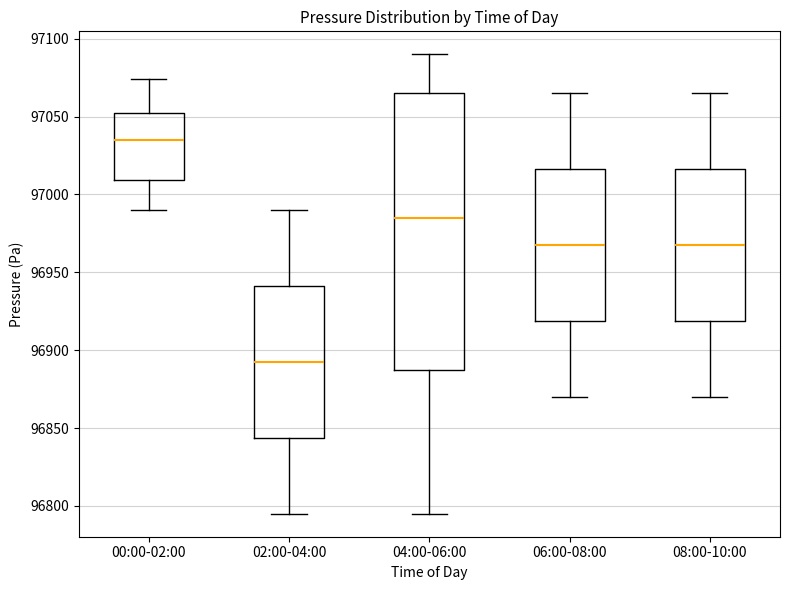

Comparing the boxes themselves (not the whiskers), which one is the tallest?

04:00-06:00